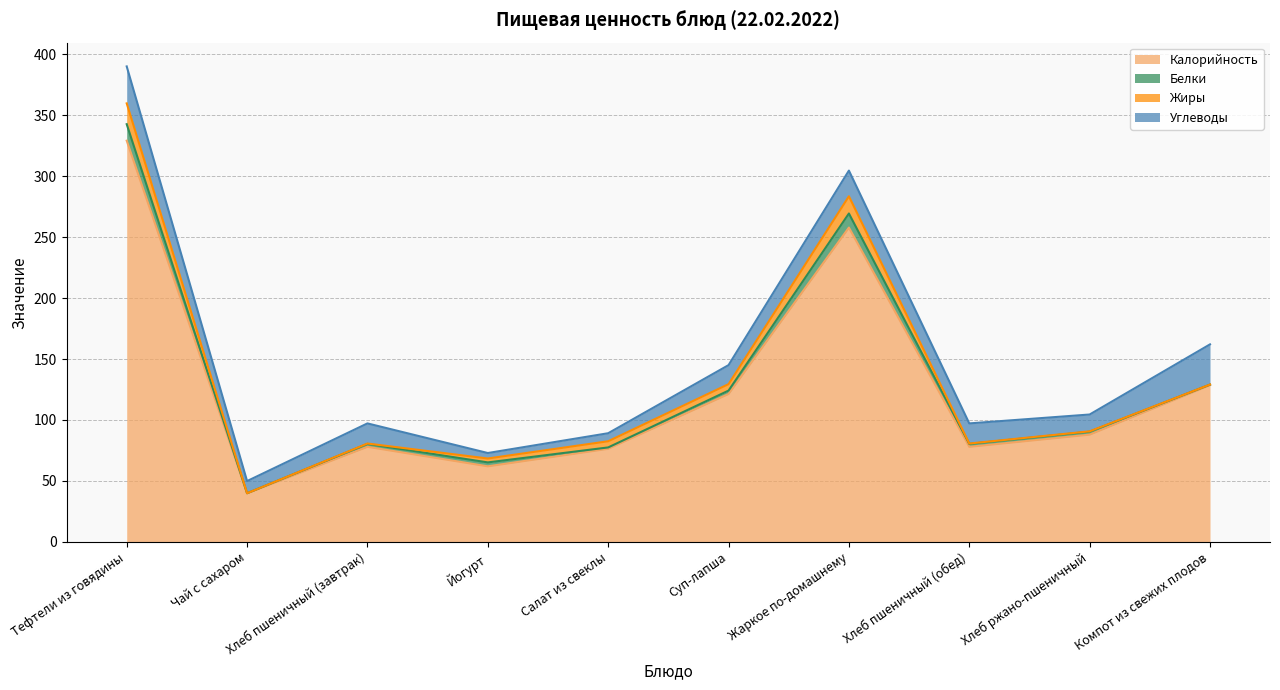

True or false: Белки has more than 2 interior local peaks.

False